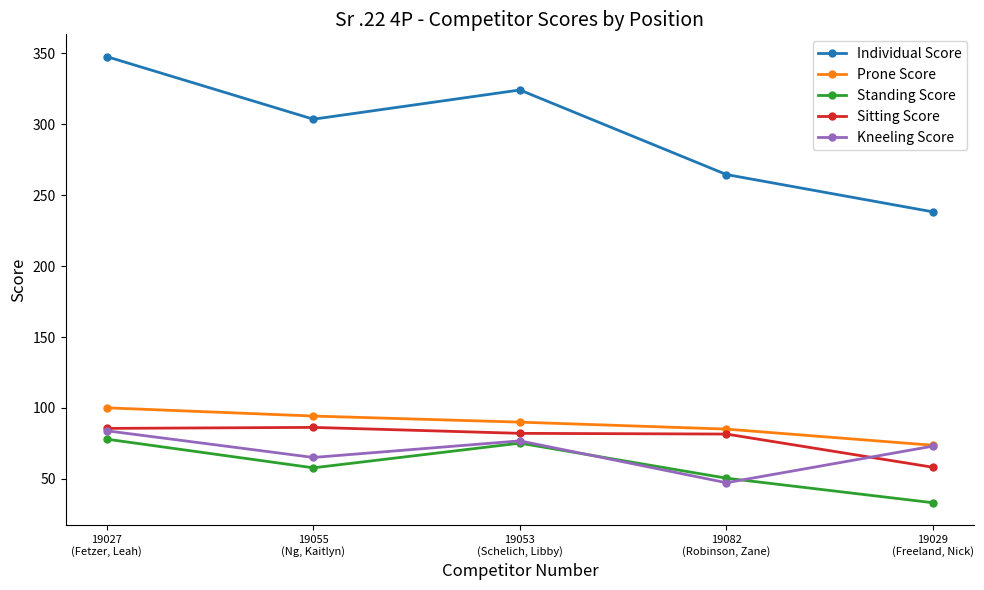

True or false: Kneeling Score has more than 1 points higher than both neighbors.

False